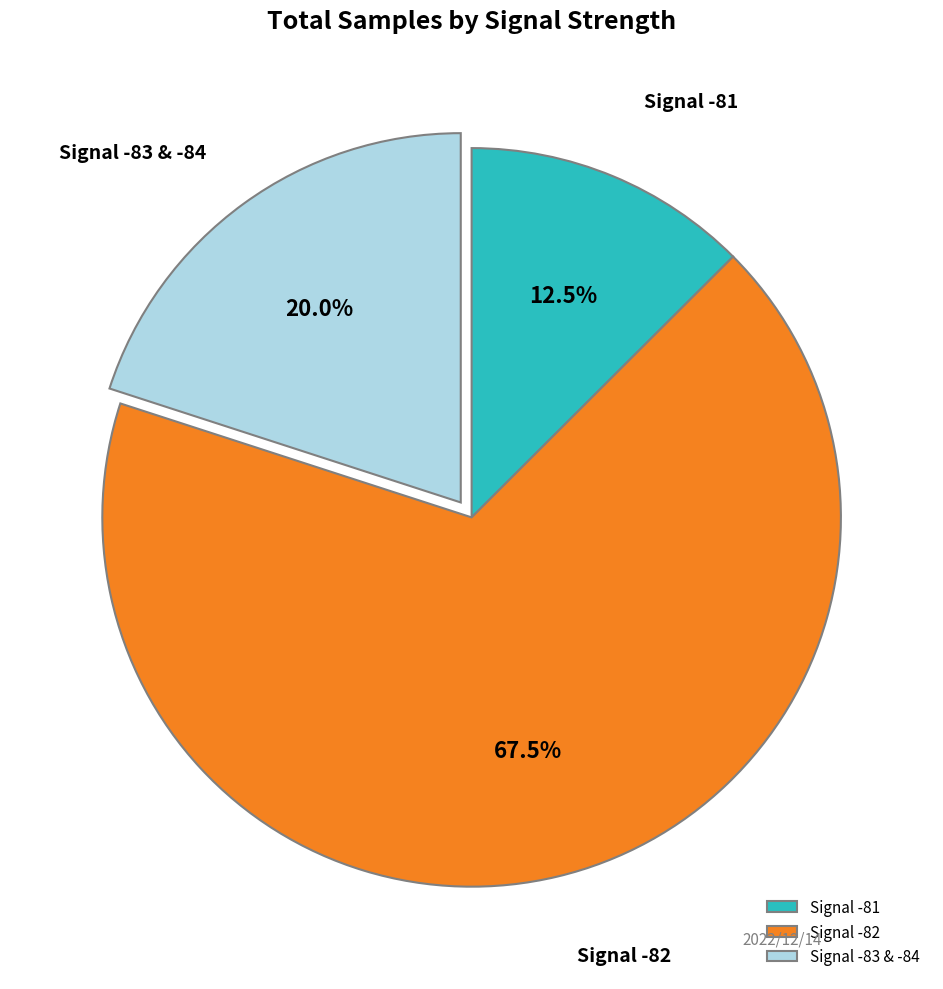

Rank the categories by value from lowest to highest.

Signal -81, Signal -83 & -84, Signal -82